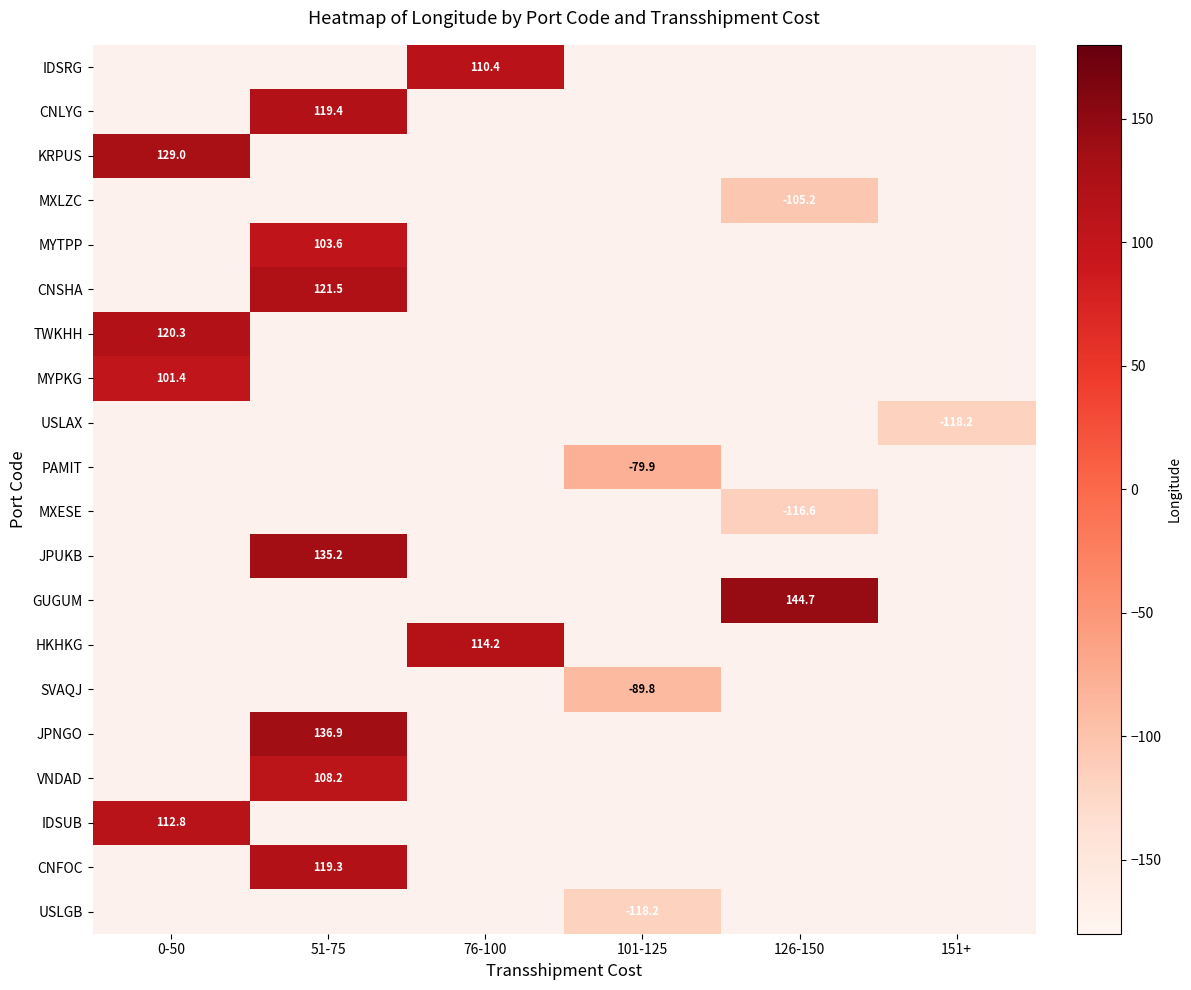

Count the number of data series in this chart.

20